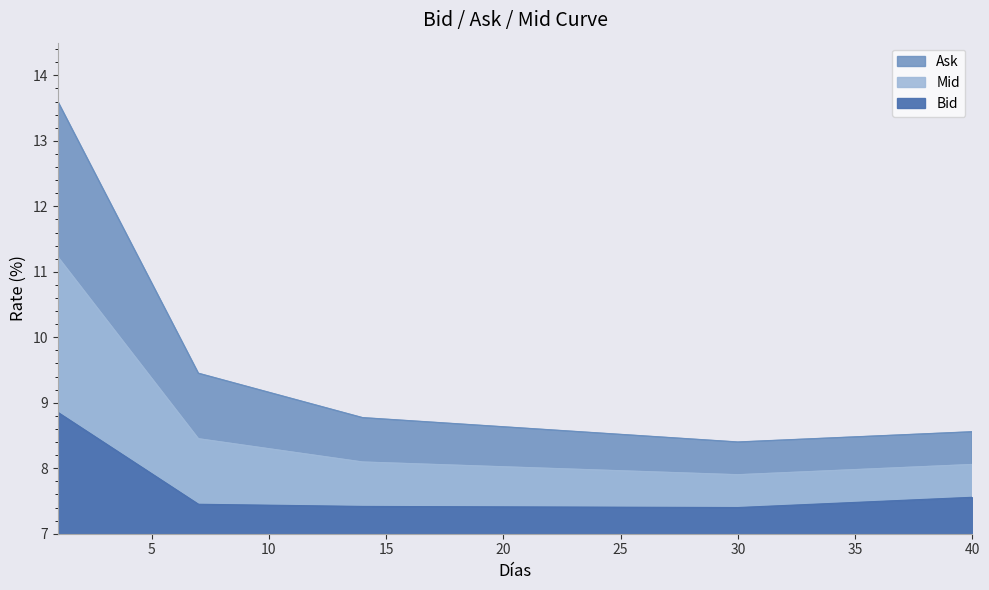

What is the difference between the highest and lowest values at 33?

1.0